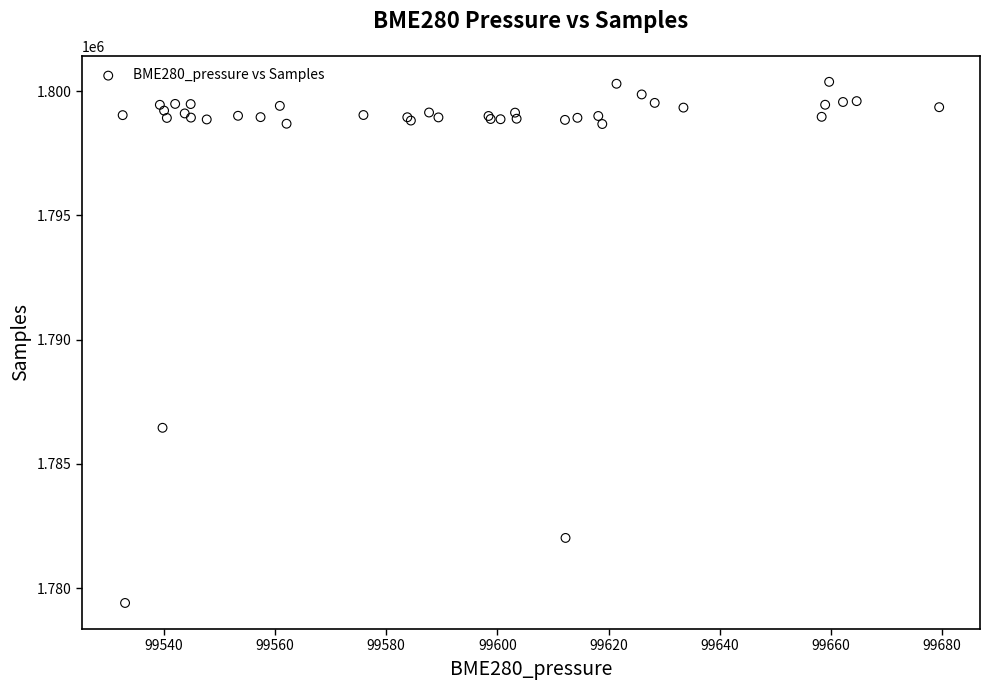

What Y value in the scatter plot is closest to 1789885?

1786450